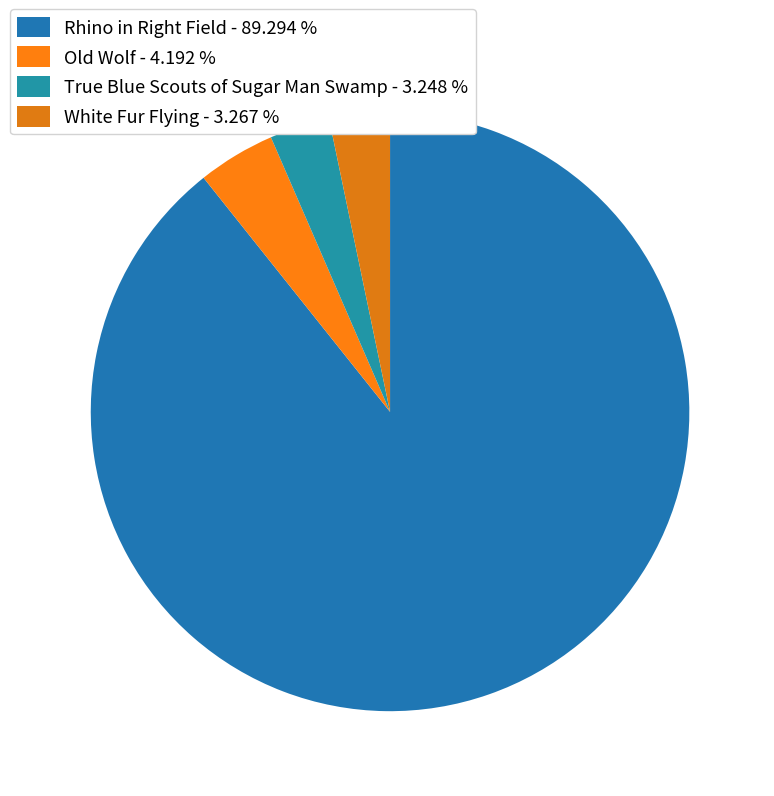

To the nearest percent, what is the difference between the largest and smallest slice percentages?

86%